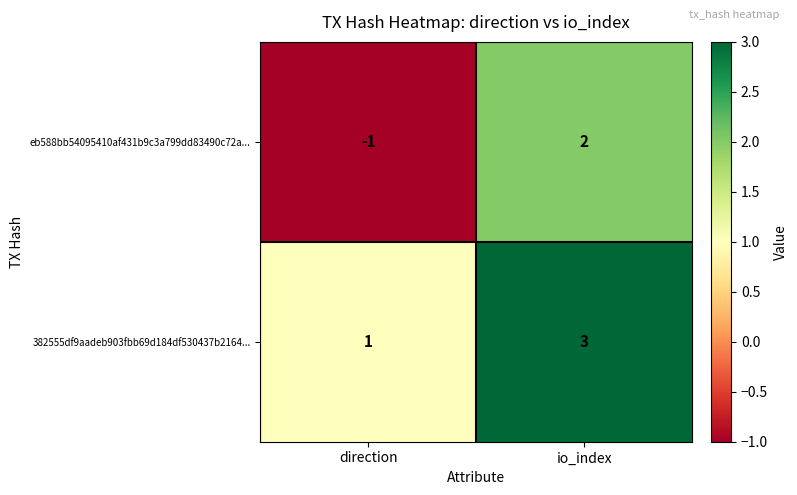

Which series changed the most between direction and io_index?

eb588bb54095410af431b9c3a799dd83490c72a...